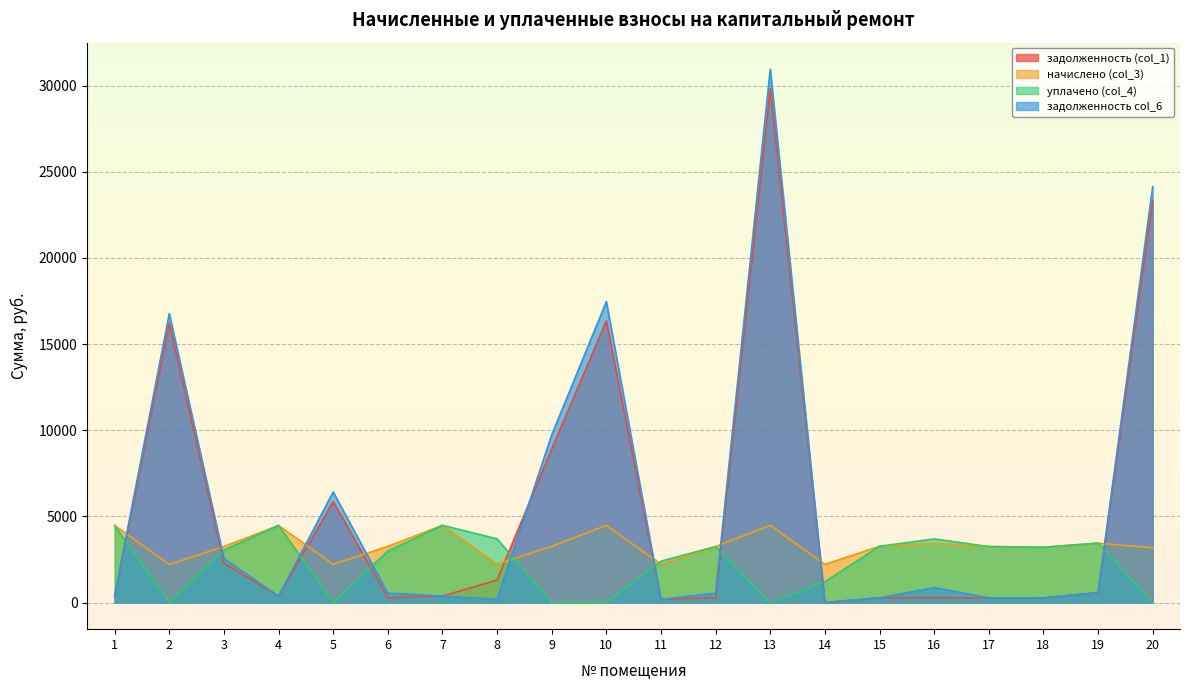

Read the задолженность (col_1) value at 12.

270.4